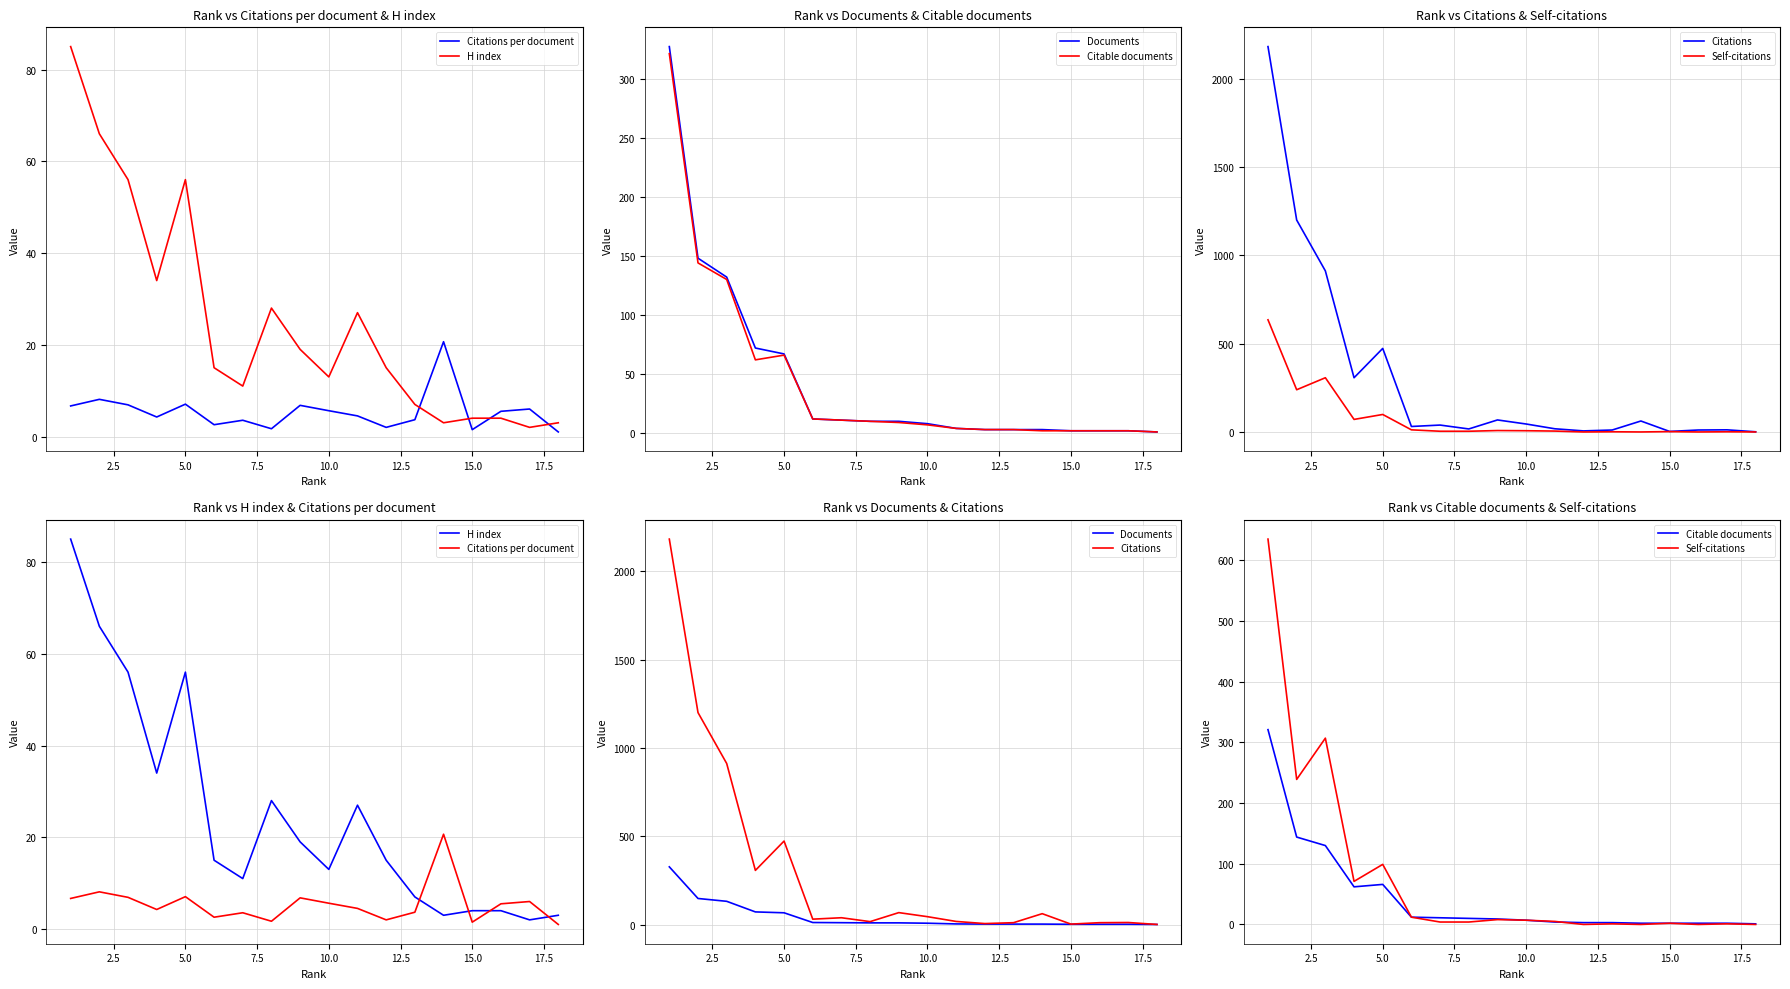

What is the label of the 7th point from the left?

15.0